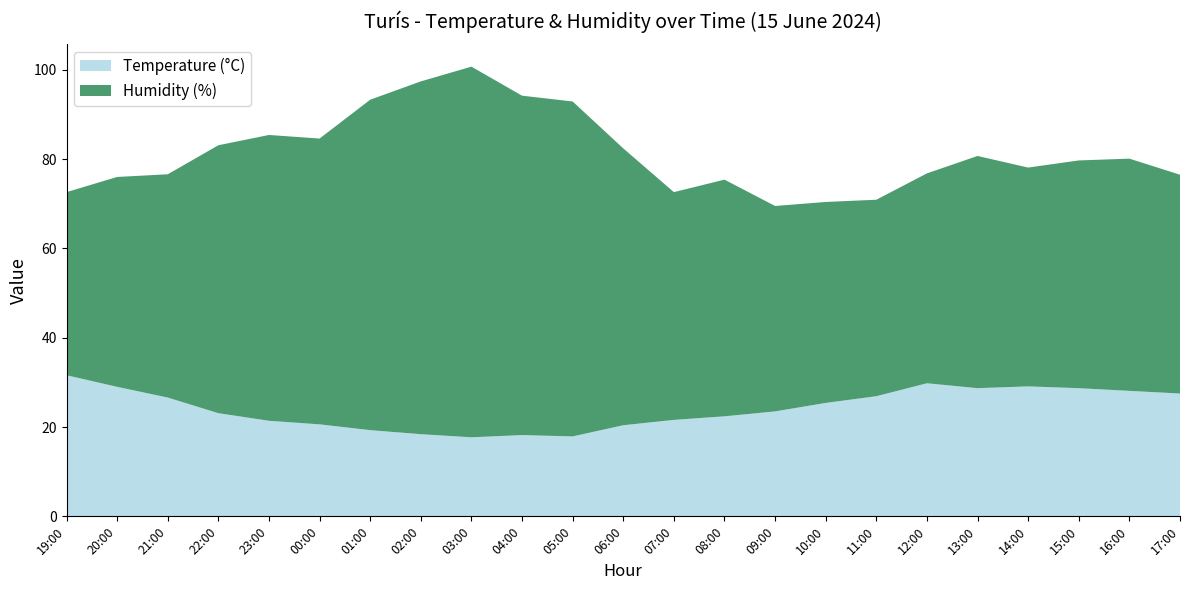

Reading right to left, what are all the values shown in this chart?

Temperature (°C): 17:00=27.5	16:00=28.1	15:00=28.7	14:00=29.1	13:00=28.7	12:00=29.8	11:00=26.9	10:00=25.4	09:00=23.5	08:00=22.4	07:00=21.6	06:00=20.4	05:00=17.9	04:00=18.2	03:00=17.7	02:00=18.4	01:00=19.3	00:00=20.6	23:00=21.4	22:00=23.1	21:00=26.6	20:00=29.0	19:00=31.6
Humidity (%): 17:00=49.0	16:00=52.0	15:00=51.0	14:00=49.0	13:00=52.0	12:00=47.0	11:00=44.0	10:00=45.0	09:00=46.0	08:00=53.0	07:00=51.0	06:00=62.0	05:00=75.0	04:00=76.0	03:00=83.0	02:00=79.0	01:00=74.0	00:00=64.0	23:00=64.0	22:00=60.0	21:00=50.0	20:00=47.0	19:00=41.0